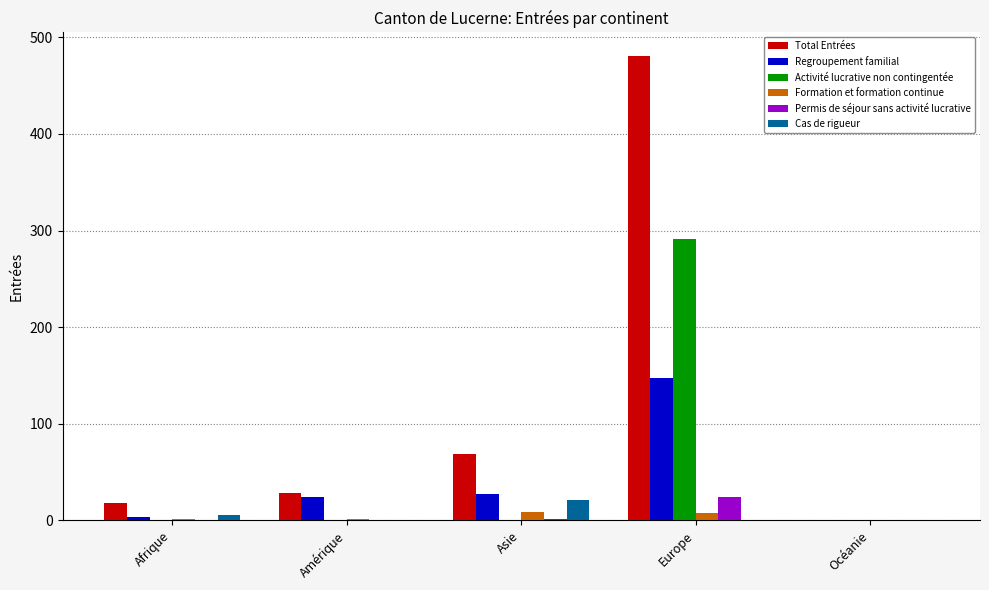

Is it true that Cas de rigueur equals 0 at Océanie?

True